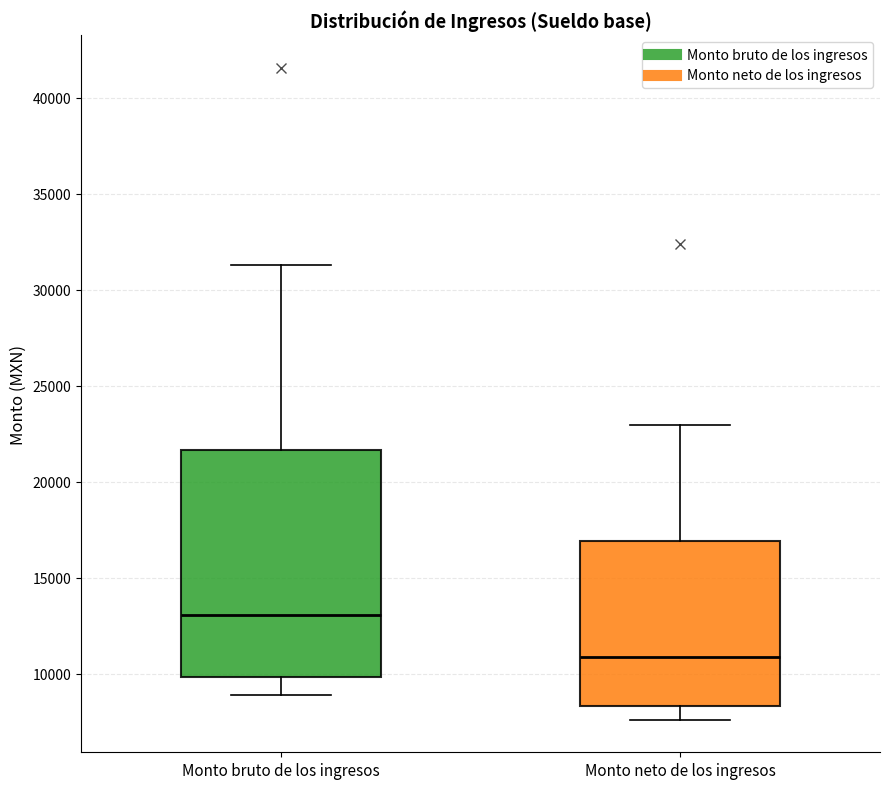

Reading left to right, read every box against the y-axis: the position of its median line, the range the box covers, and the ends of its whiskers. The values are not printed on the chart, so give them approximately, as read against the axis.

Monto bruto de los ingresos: median 13000, box 10000 to 21500, whiskers 9000 to 31500
Monto neto de los ingresos: median 11000, box 8500 to 17000, whiskers 7500 to 23000